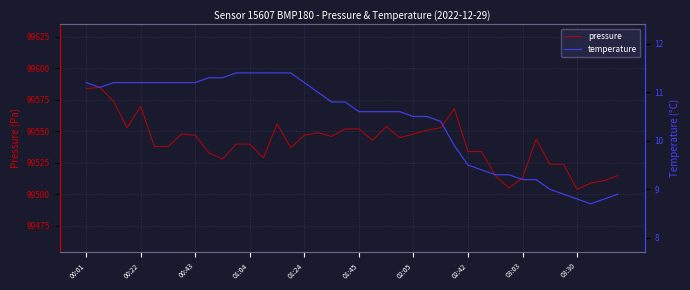

What is the highest value of the pressure series?

99585